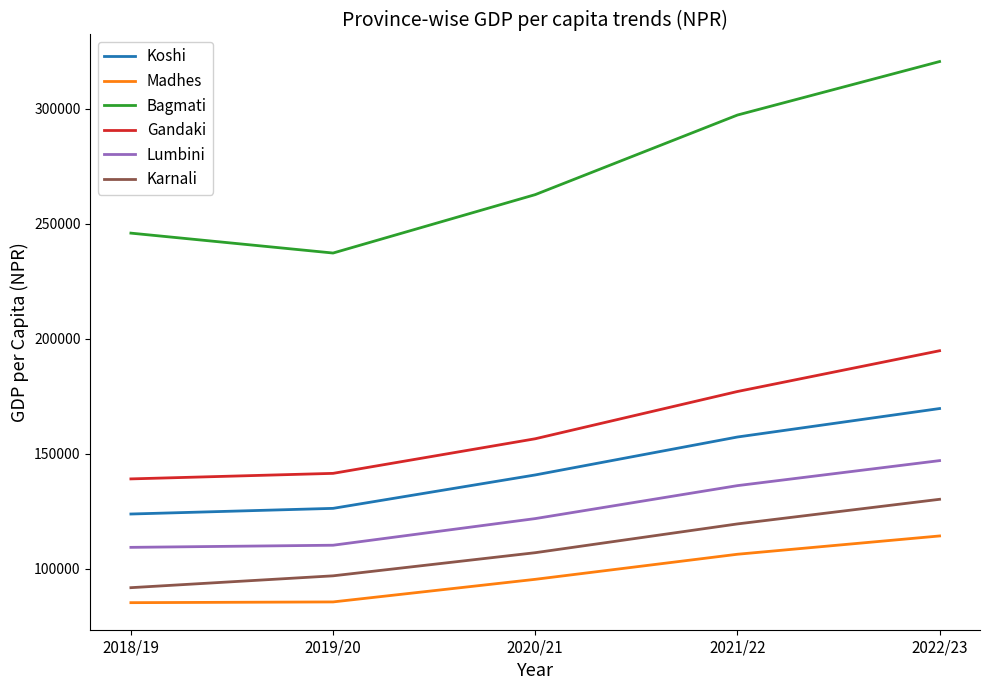

Which series has the largest total across all categories?

Bagmati